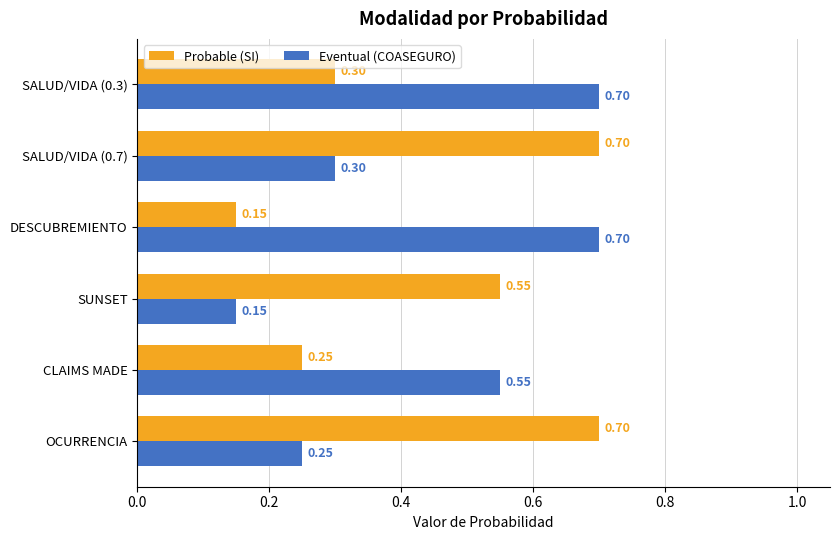

Count the Eventual (COASEGURO) values in the range 0 to 1.

6